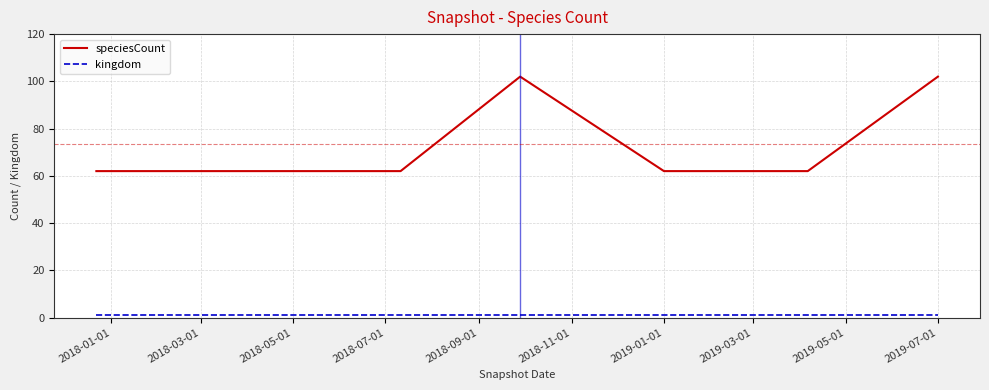

True or false: speciesCount has more than 0 points higher than both neighbors.

True